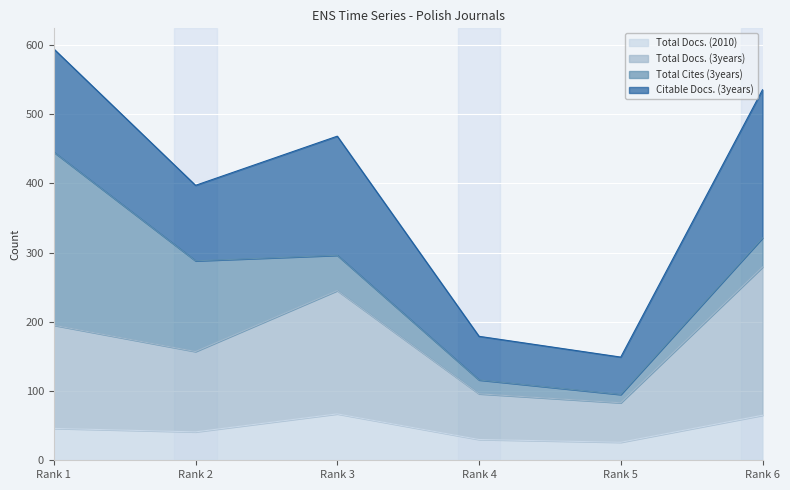

Which category has the lowest value across all series?

Rank 5